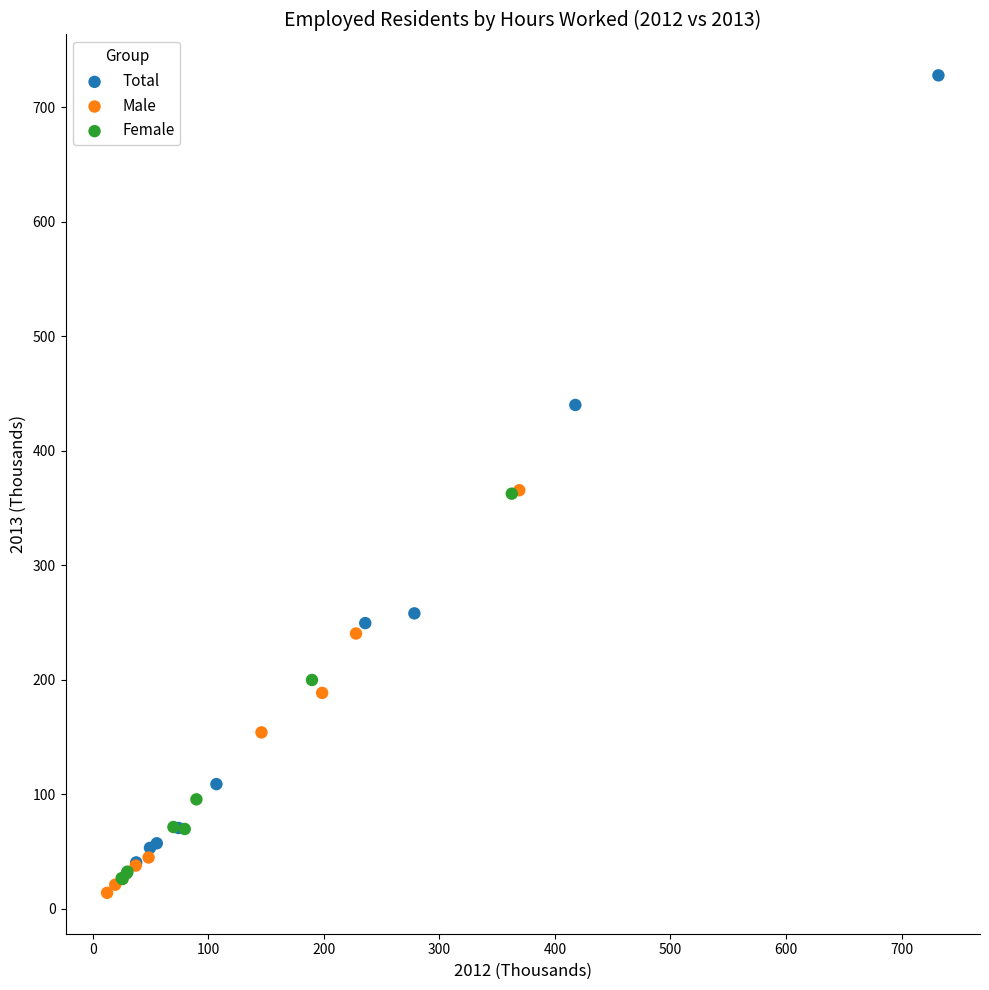

Which series contains the highest Y value?

Total